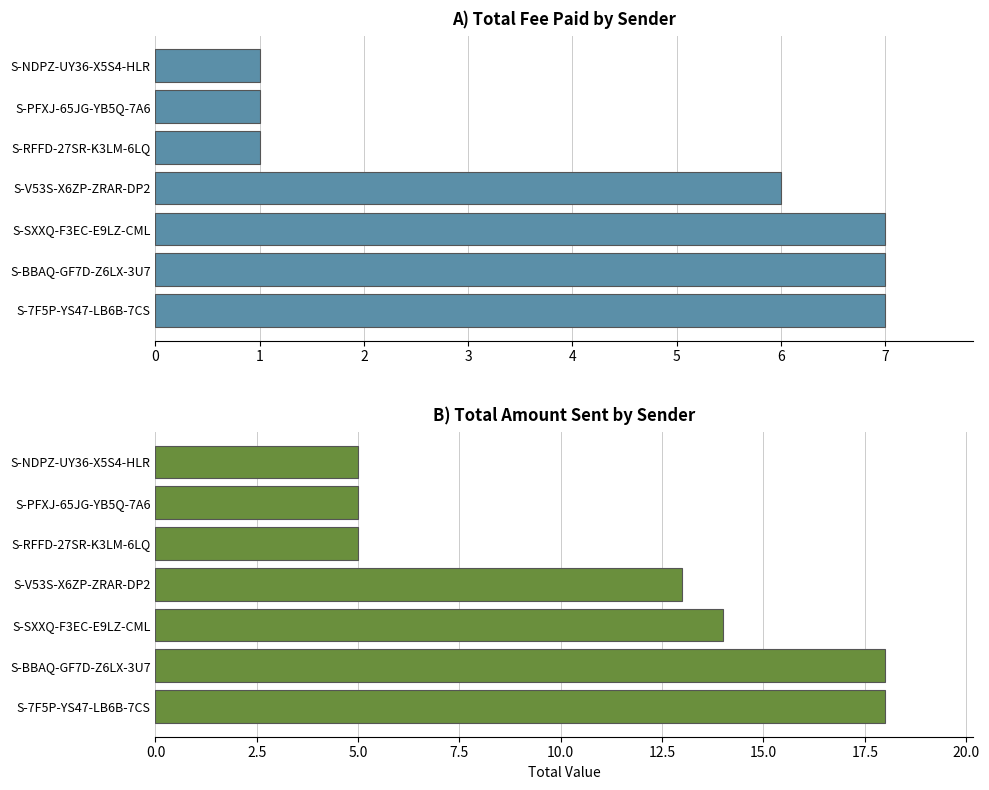

What is the smallest value displayed?

1.0